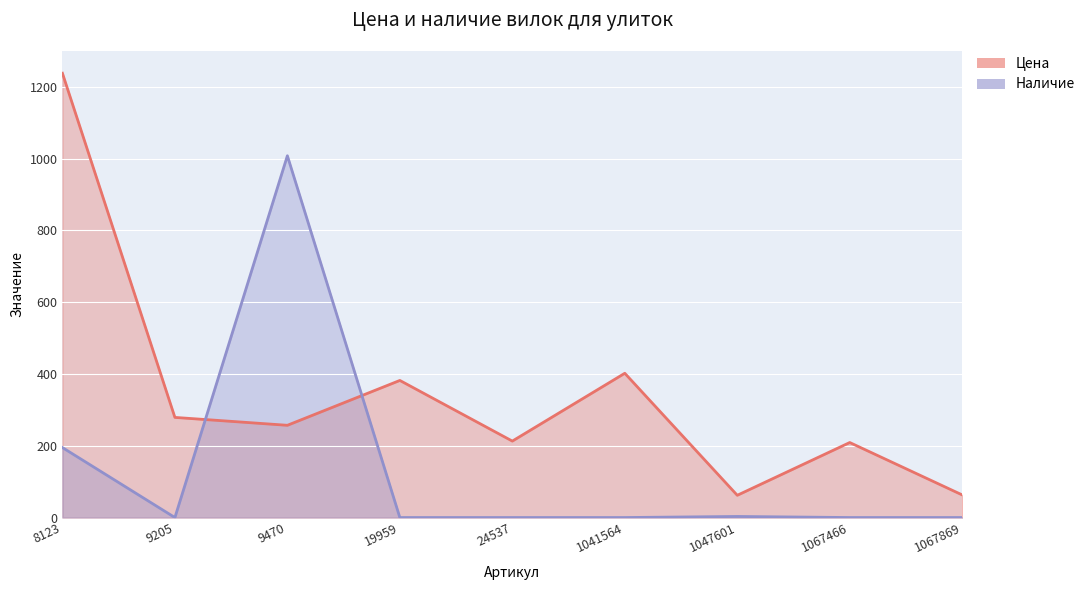

What is the greatest value displayed?

1238